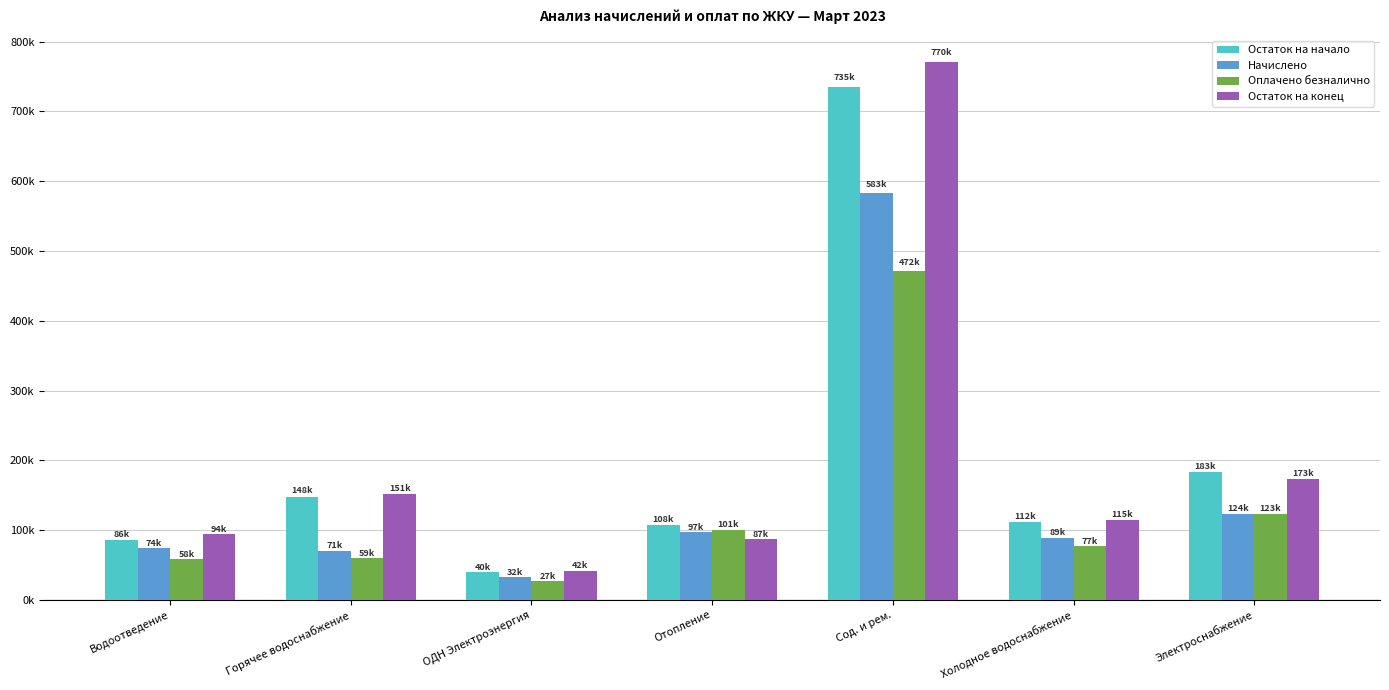

List the series in order of their peak value, lowest first.

Оплачено безналично, Начислено, Остаток на начало, Остаток на конец